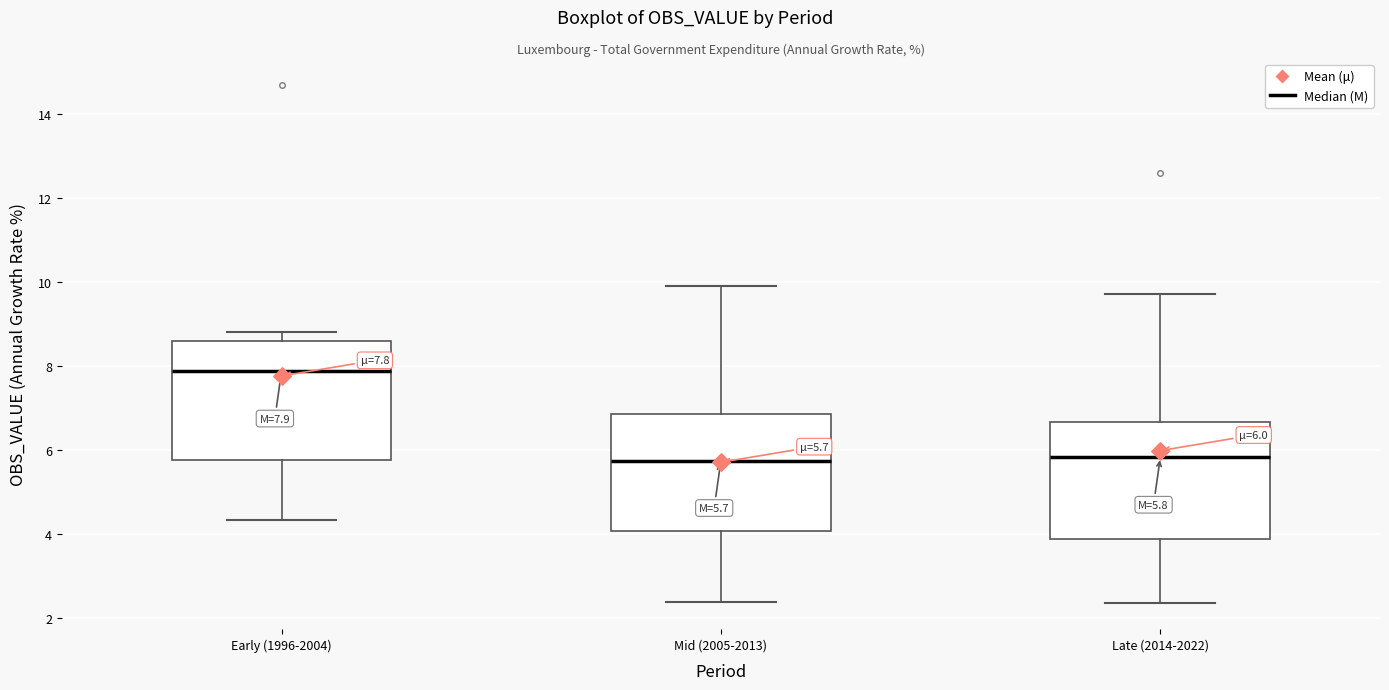

Which box's median line is the highest?

Early (1996-2004)